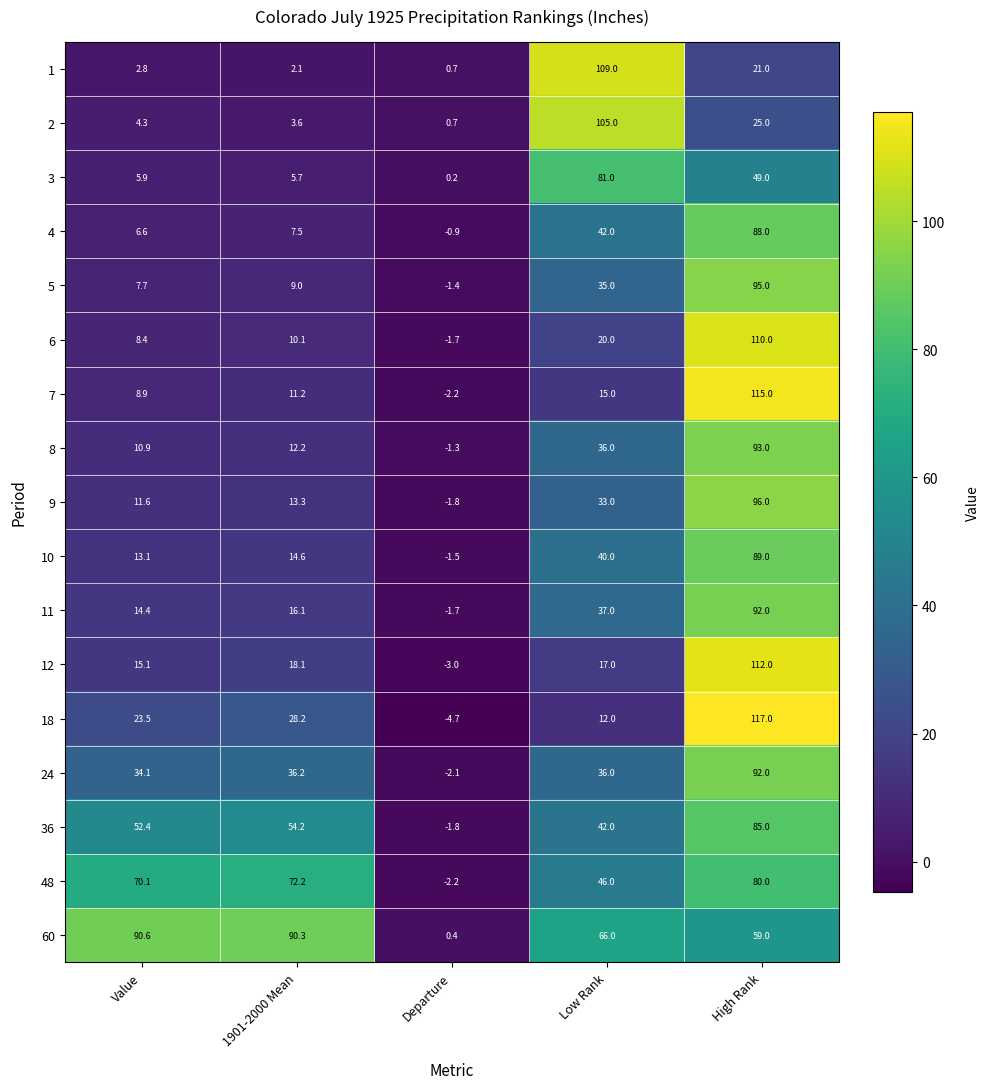

List the labels in order of 18 value, smallest first.

Departure, Low Rank, Value, 1901-2000 Mean, High Rank